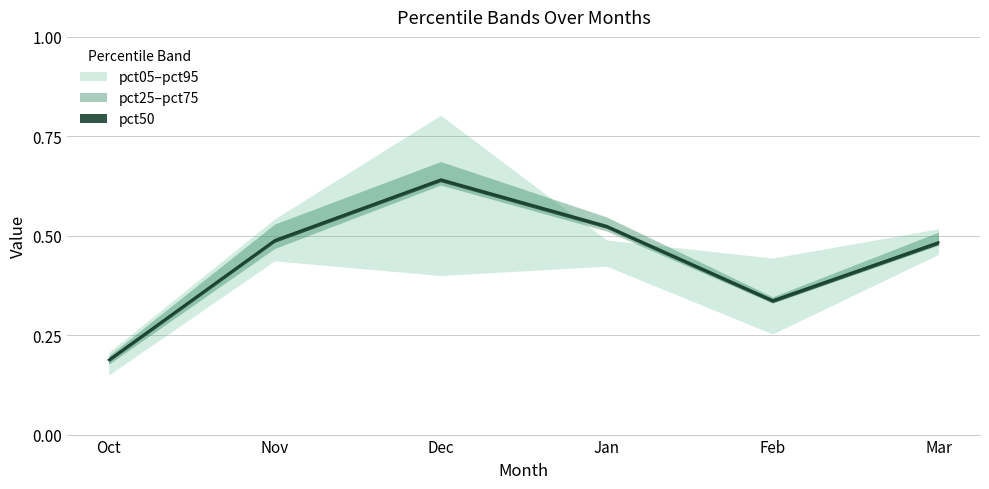

What is the average value of the pct75 series?

0.5